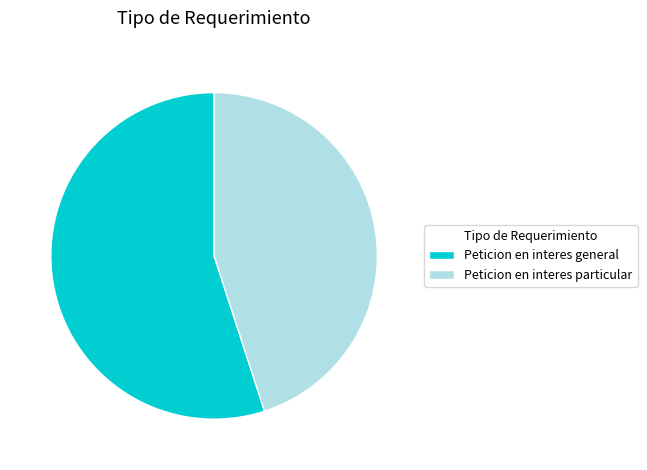

Which category has the biggest portion of the pie?

Peticion en interes general